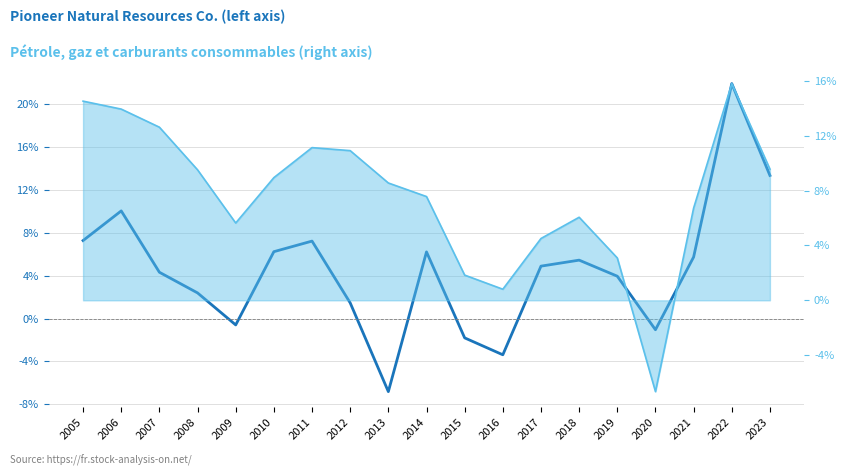

True or false: the data shows -0.0 at 2015.

True